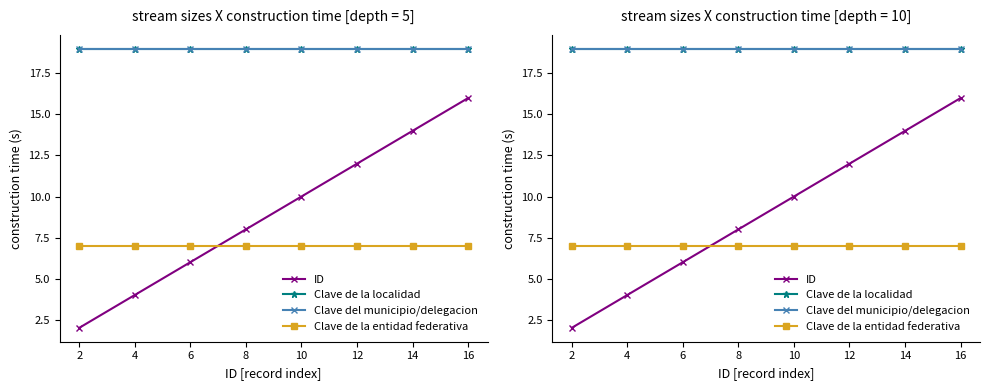

True or false: Clave del municipio/delegacion and Clave de la entidad federativa cross at least once.

False